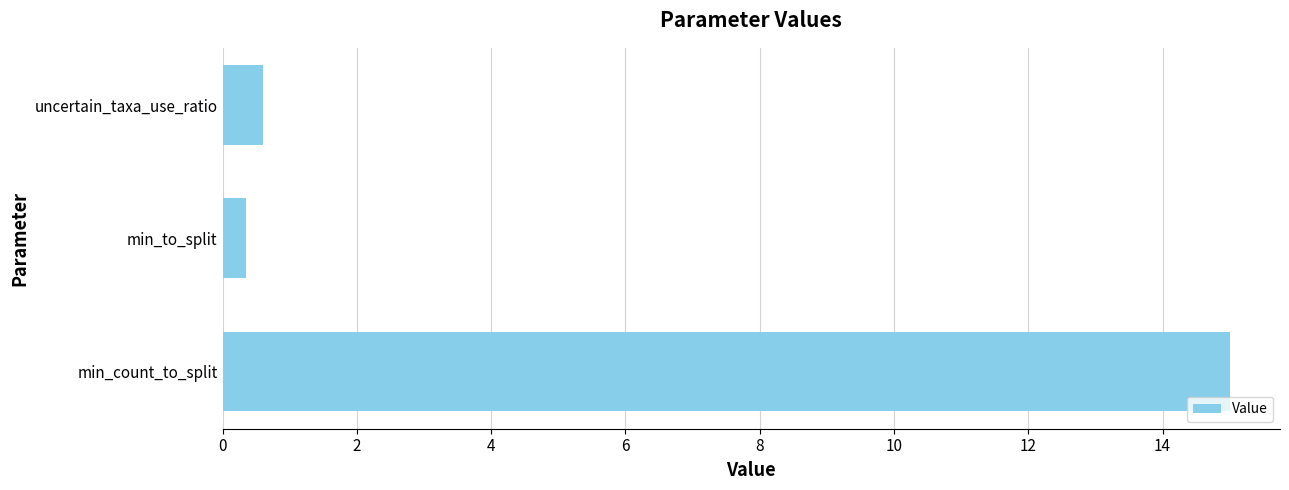

Read the value at uncertain_taxa_use_ratio.

0.6